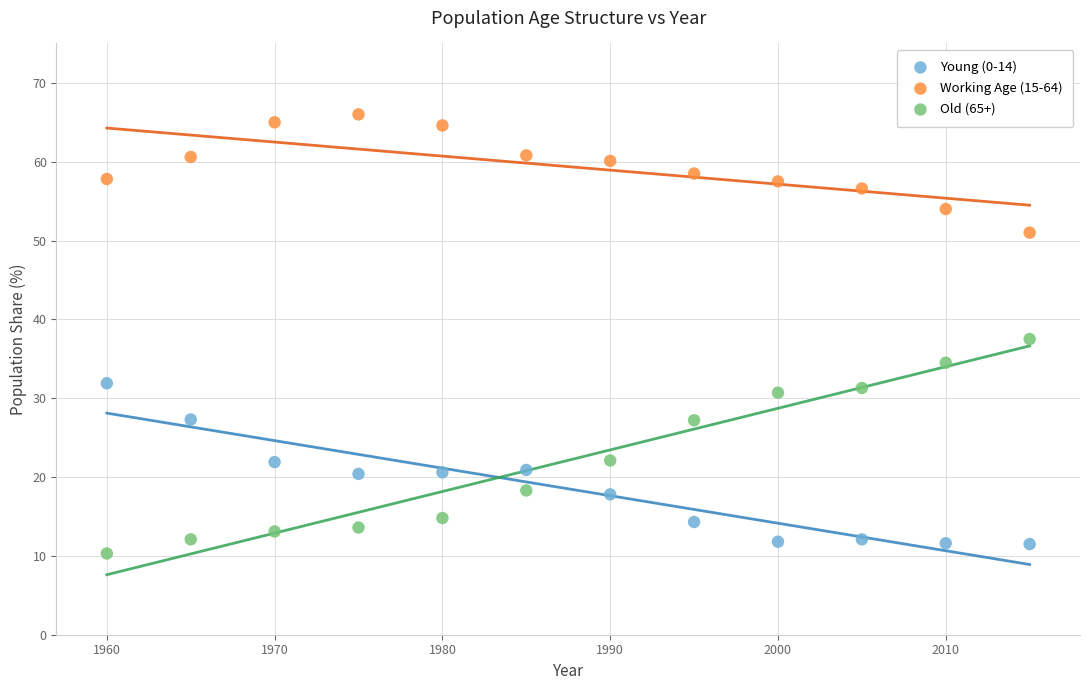

Across all data points, what is the range of Y values (max minus min)?

55.7